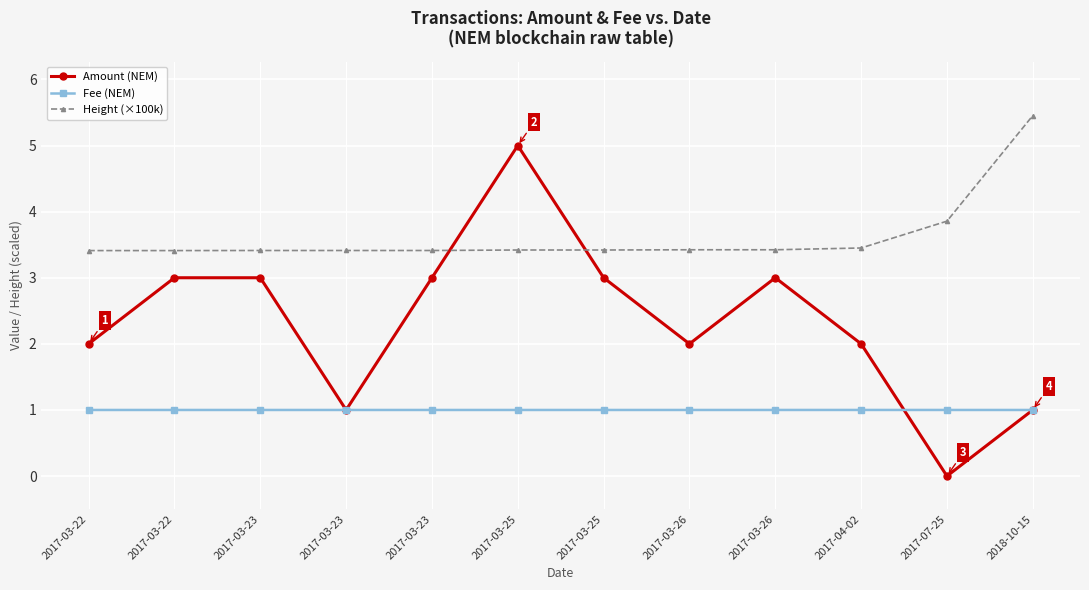

Is it true that Fee (NEM) equals 1.0 at 2017-03-23?

True